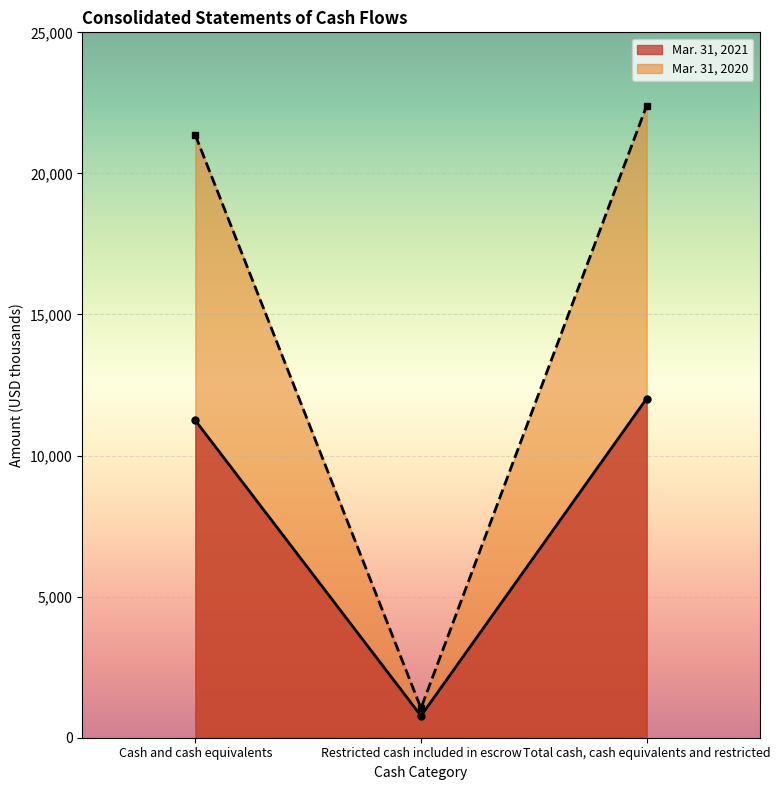

What is the label of the 1st point from the left?

Cash and cash equivalents